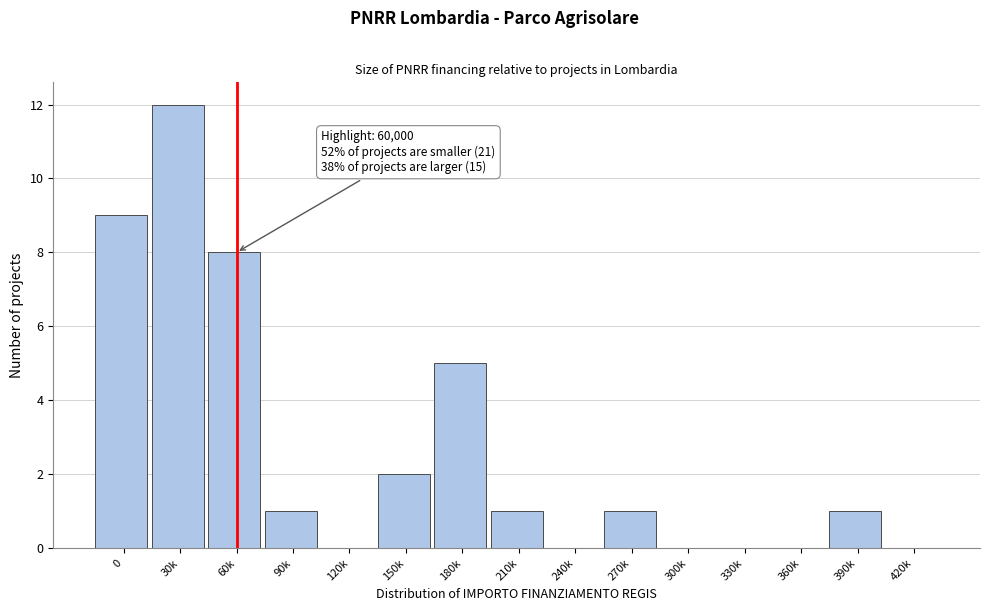

Reading right to left, transcribe all the data shown in this chart.

420k=0	390k=1	360k=0	330k=0	300k=0	270k=1	240k=0	210k=1	180k=5	150k=2	120k=0	90k=1	60k=8	30k=12	0=9